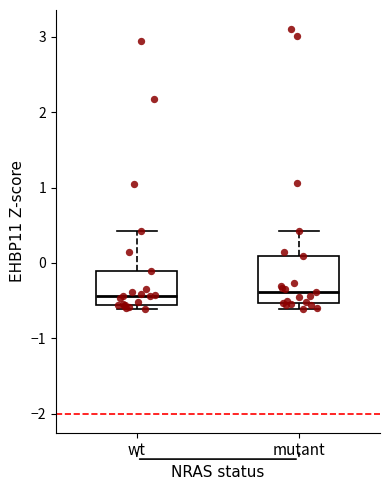

Where does the median line of the box for mutant sit on the y-axis? The values are not printed on the chart, so give them approximately, as read against the axis.

-0.4